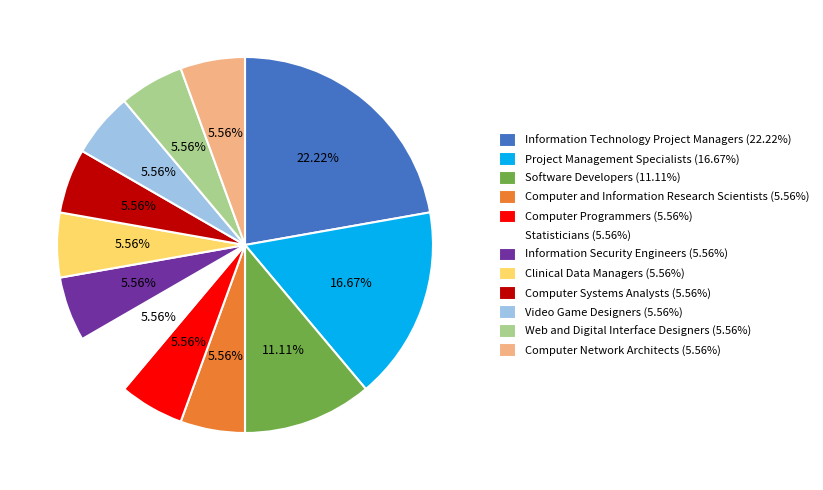

To the nearest percent, what portion does Information Security Engineers represent?

6%